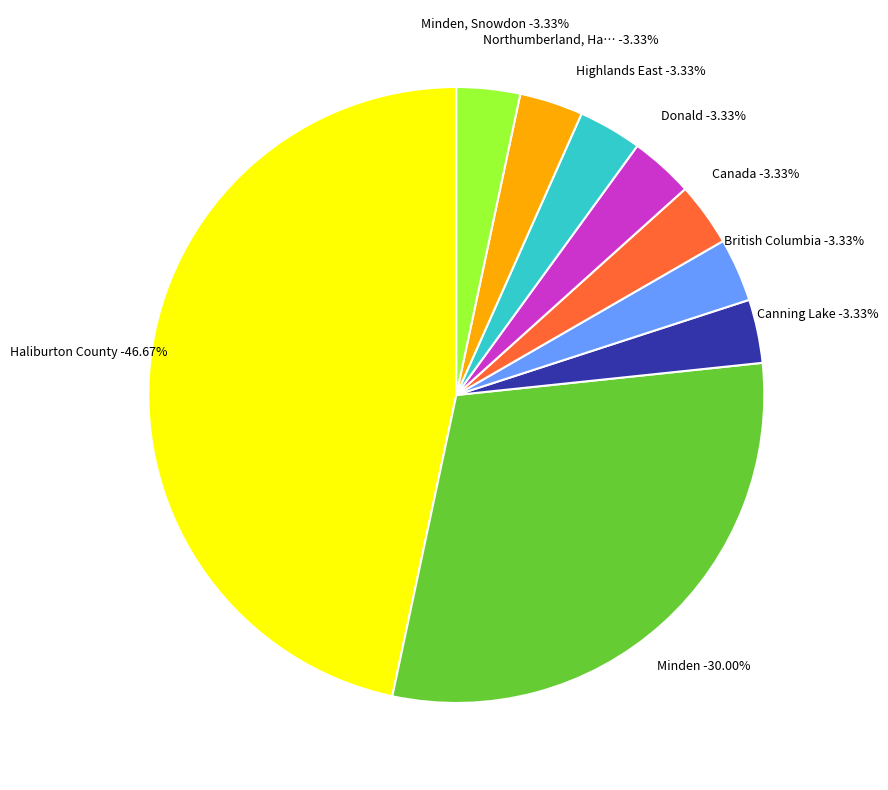

Which slice is the largest?

Haliburton County